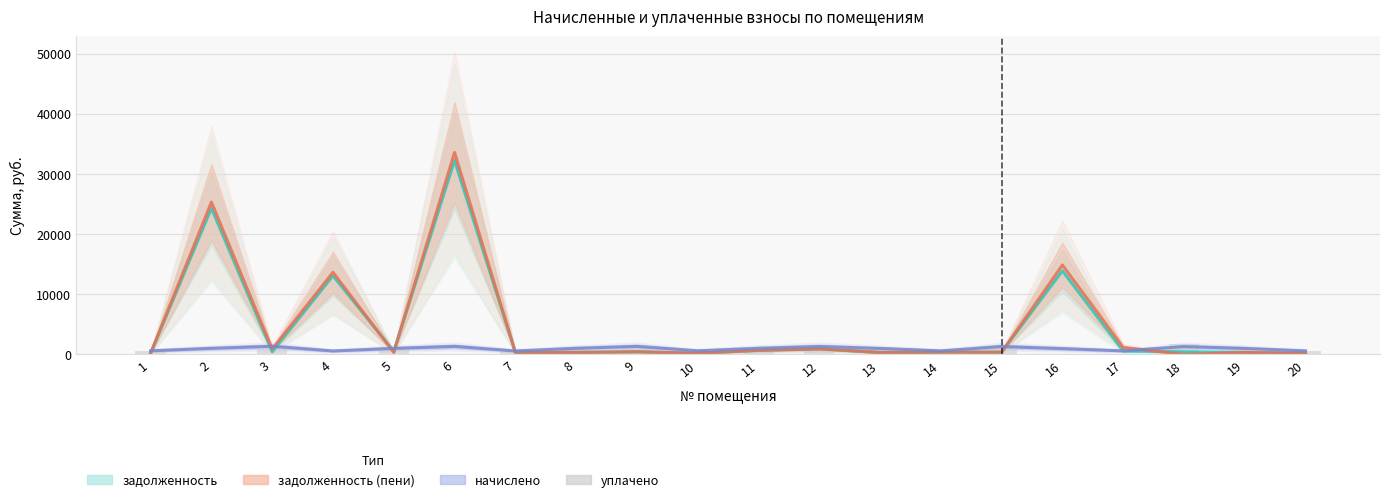

Is it true that уплачено equals 998.1 at 19?

True